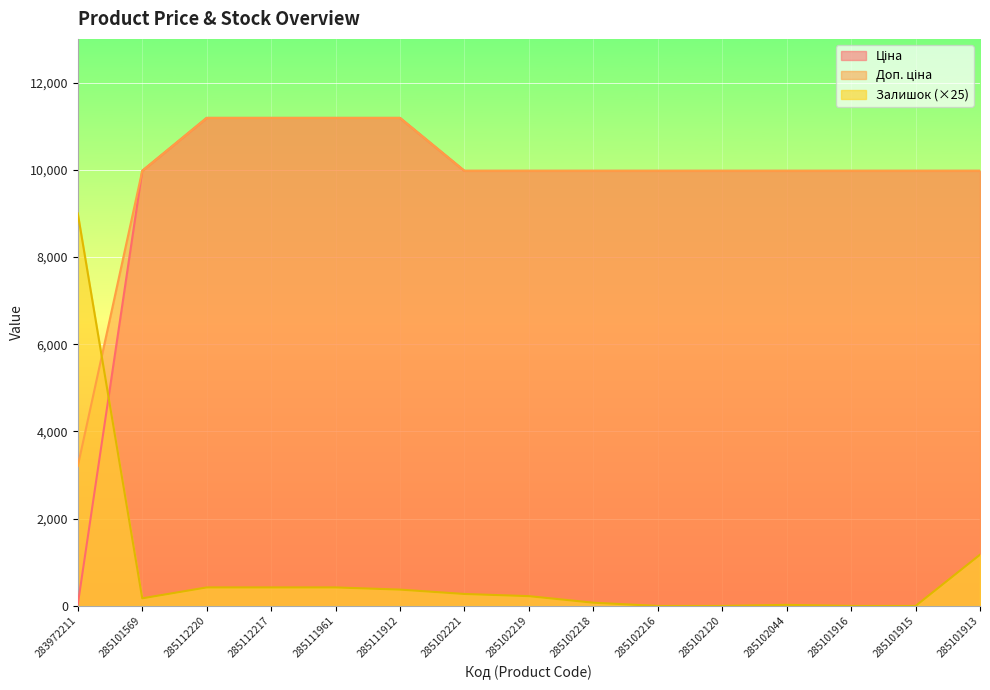

What value does the Залишок series have at 285111912?

375.0